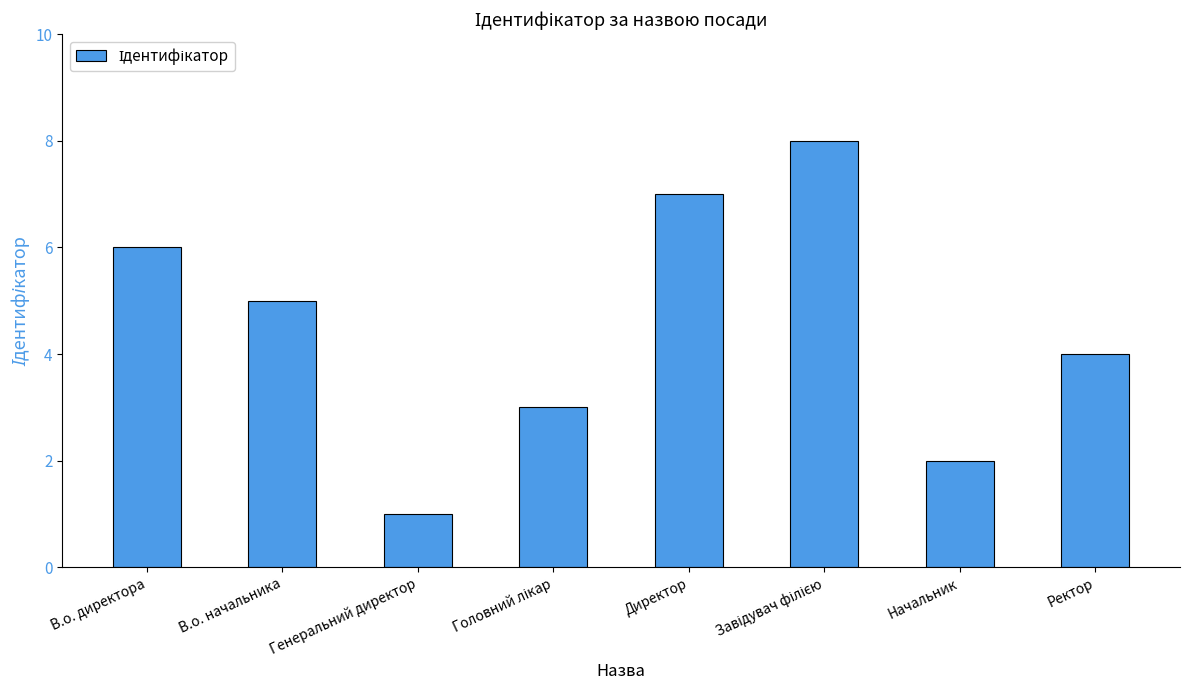

What position from the left is В.о. директора?

1